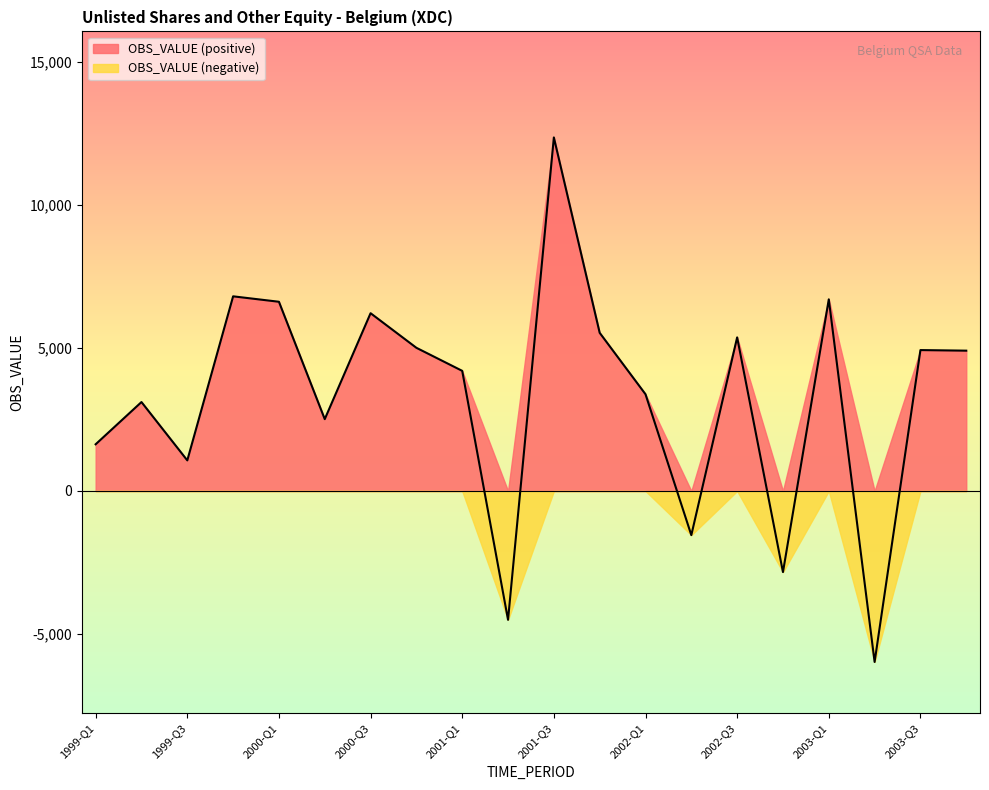

How many interior local peaks (higher than both neighbors) does the data have?

7